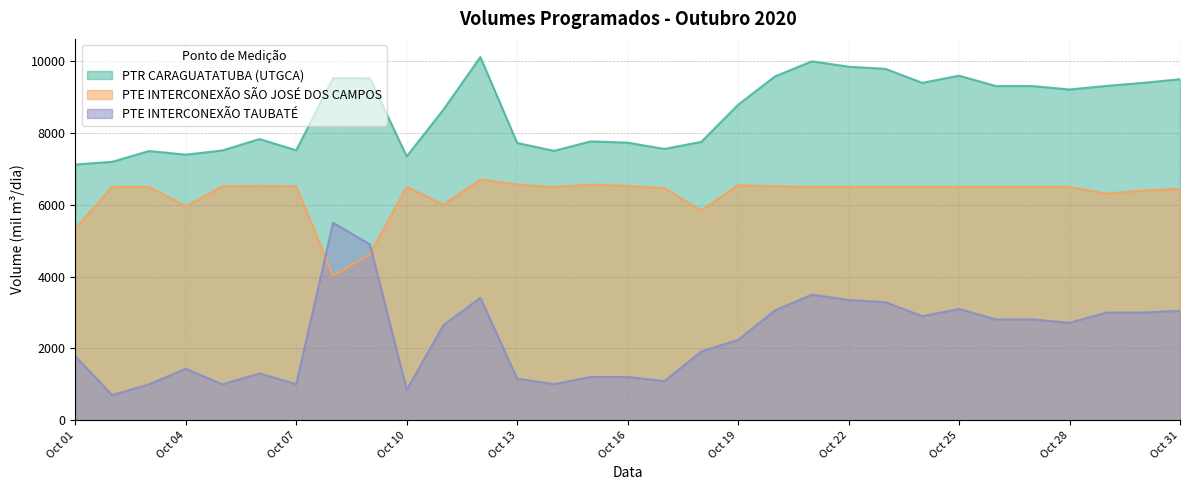

Does the chart have visible grid lines?

Yes